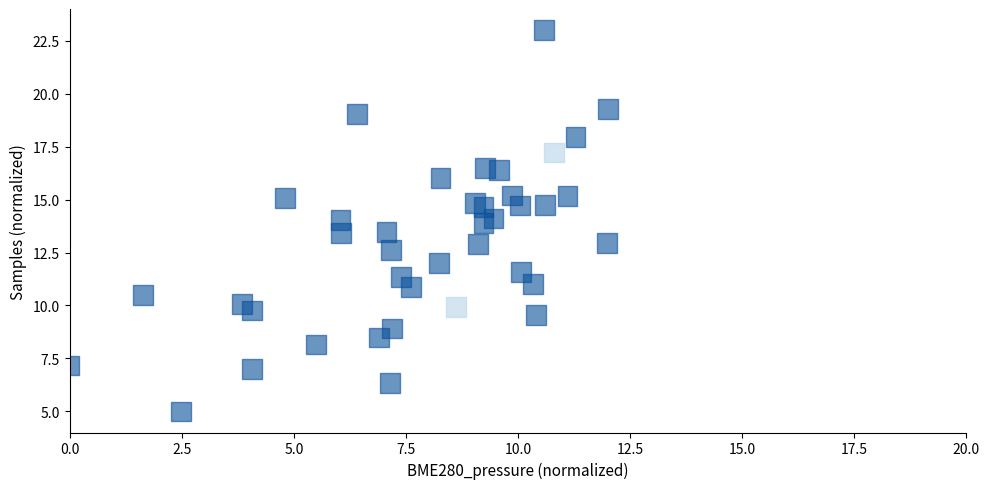

What is the range of X values (max minus min)?

12.0